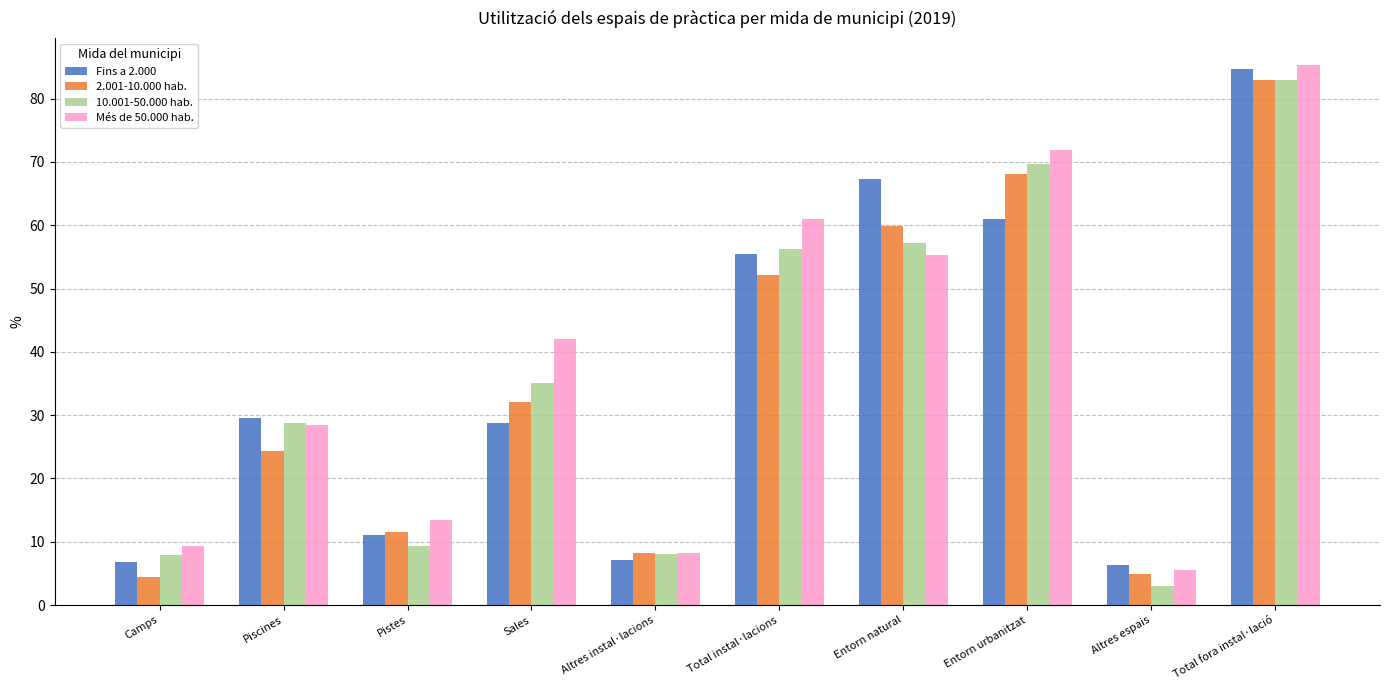

The 2.001-10.000 hab. series shows 32.0 at Sales. True or false?

True